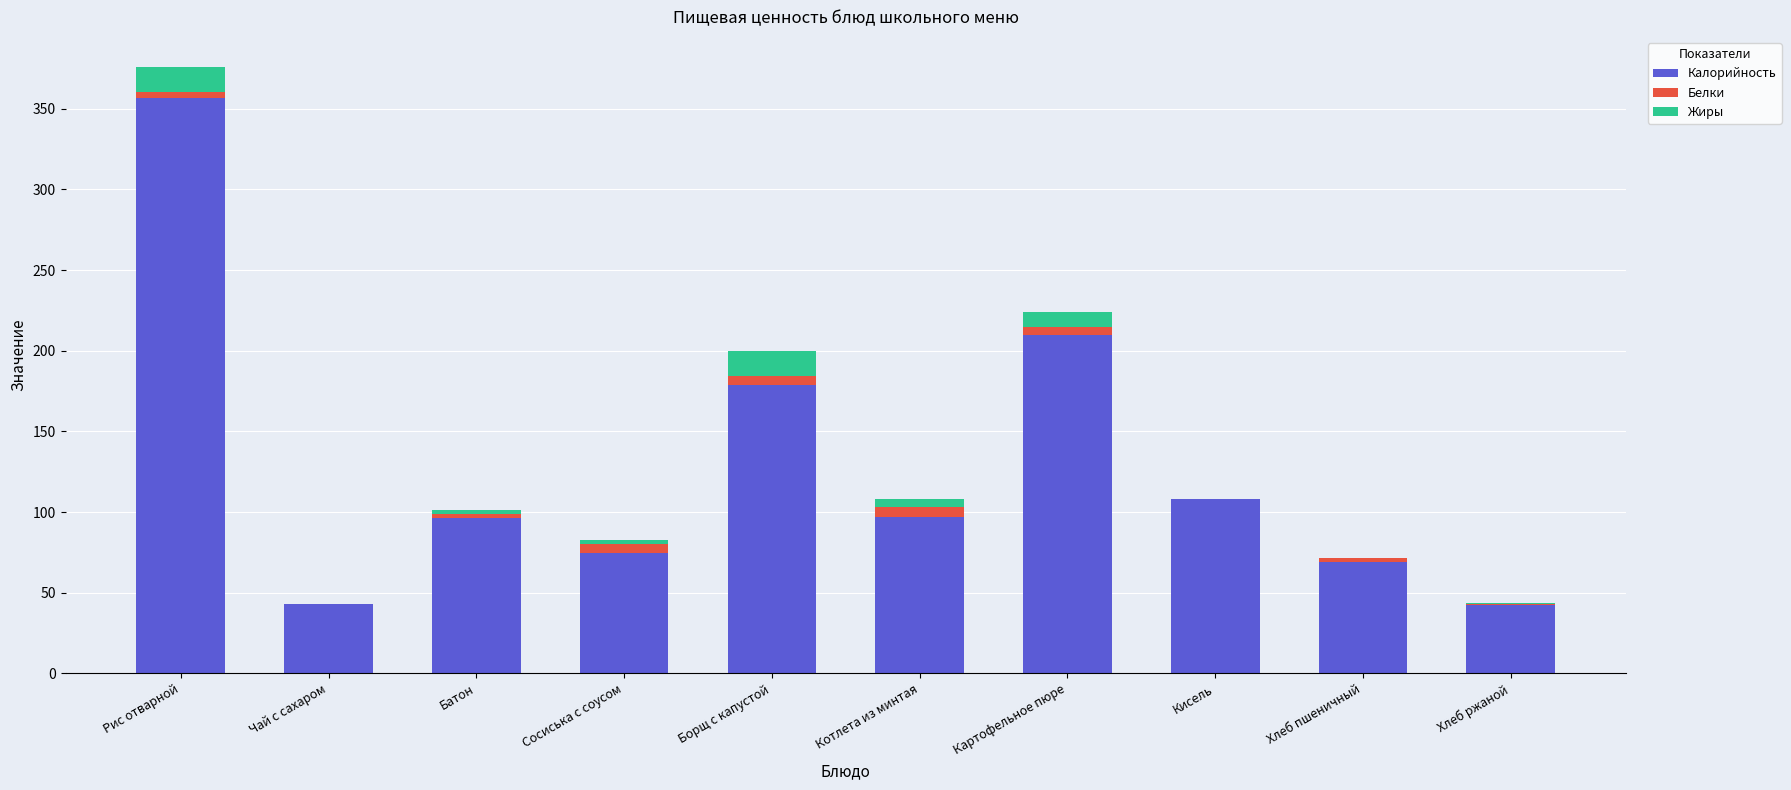

What is the highest value of the Калорийность series?

356.4